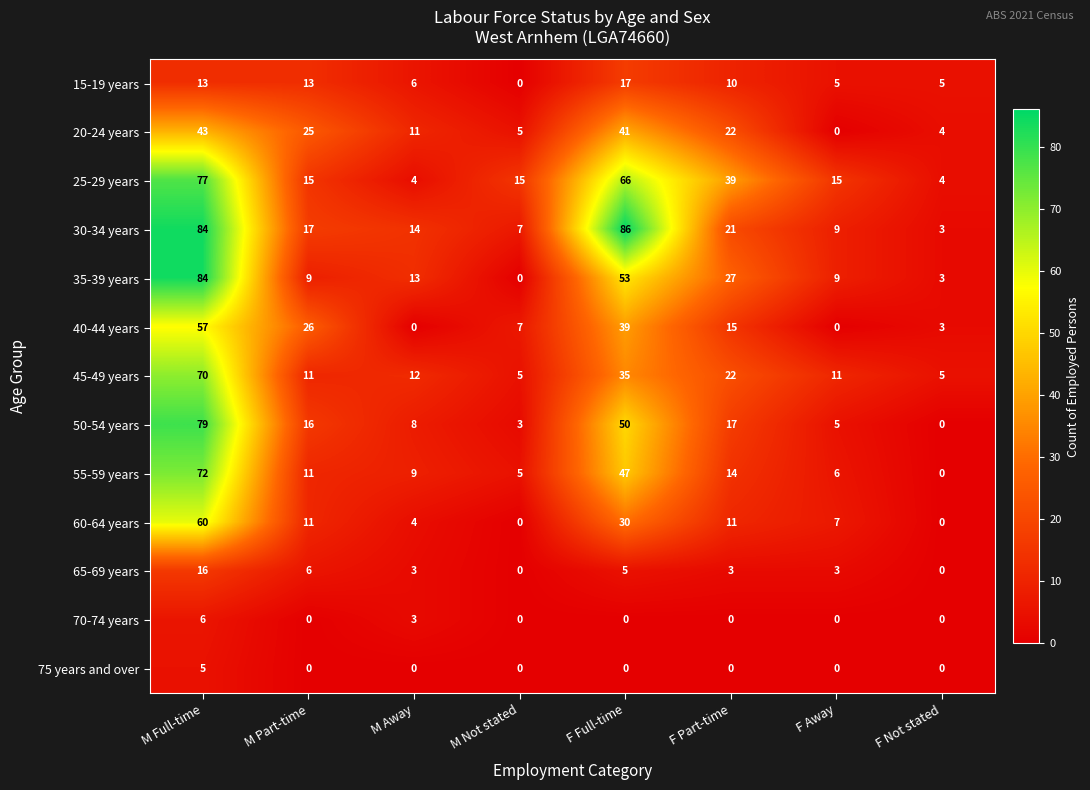

True or false: 25-29 years has a value of 4 at F Not stated.

True